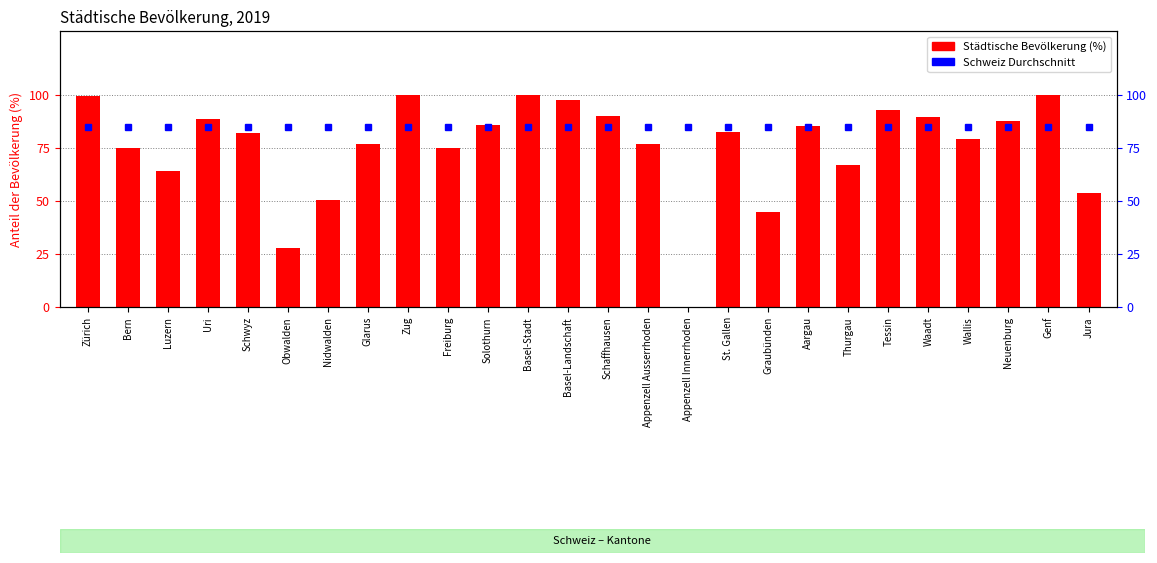

At which label does Schweiz Durchschnitt (%) reach its minimum?

Zürich